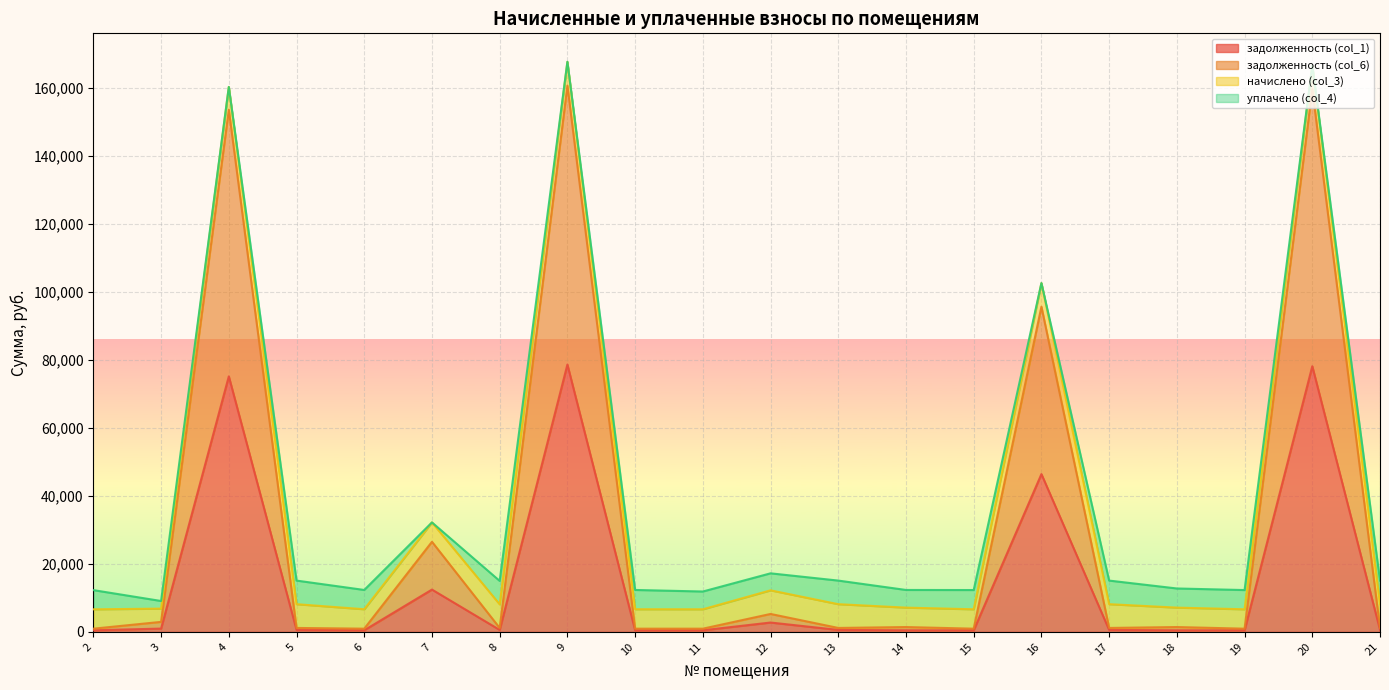

Which series changed the most between 2 and 10?

задолженность (col_6)